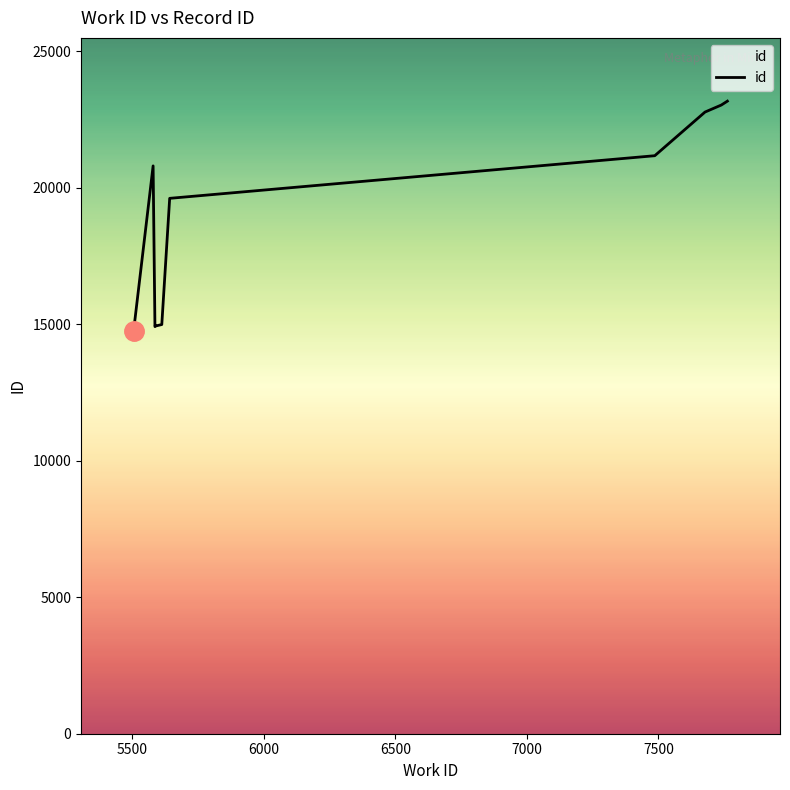

What is the difference between the maximum and minimum values?

8407